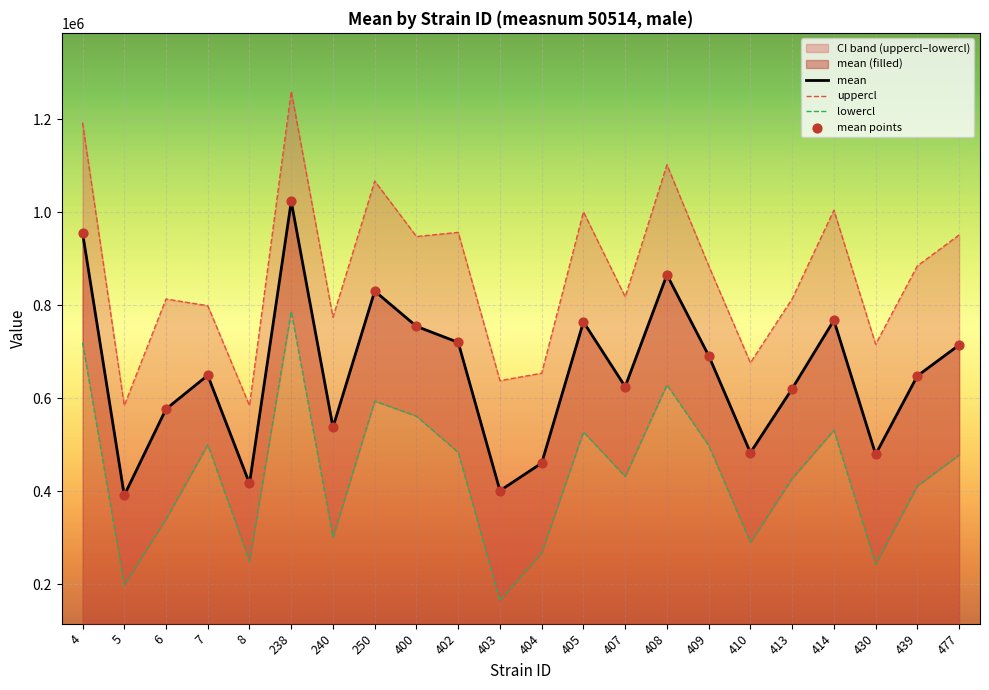

What is the total value across all series at 5?

1565047.9